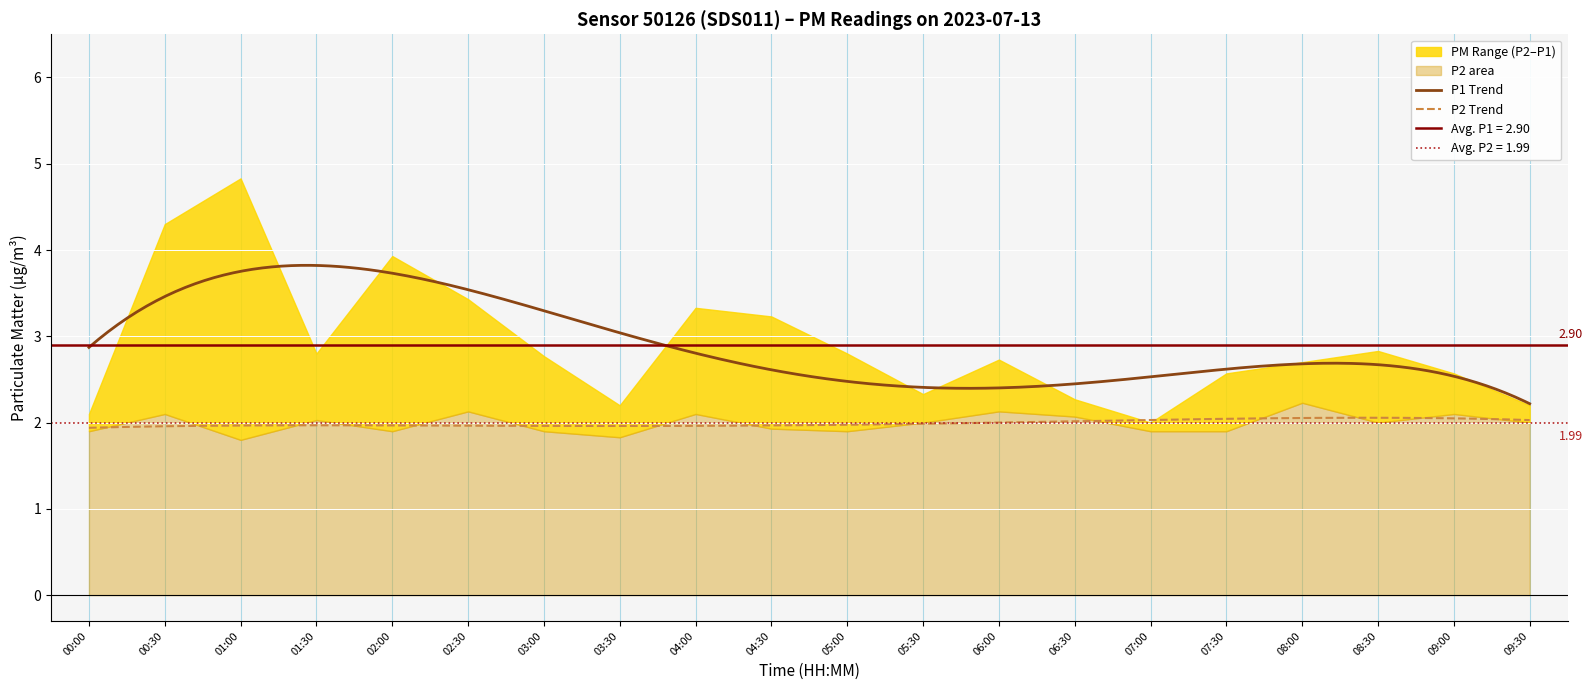

True or false: P1 Trend and P2 Trend intersect in this chart.

False